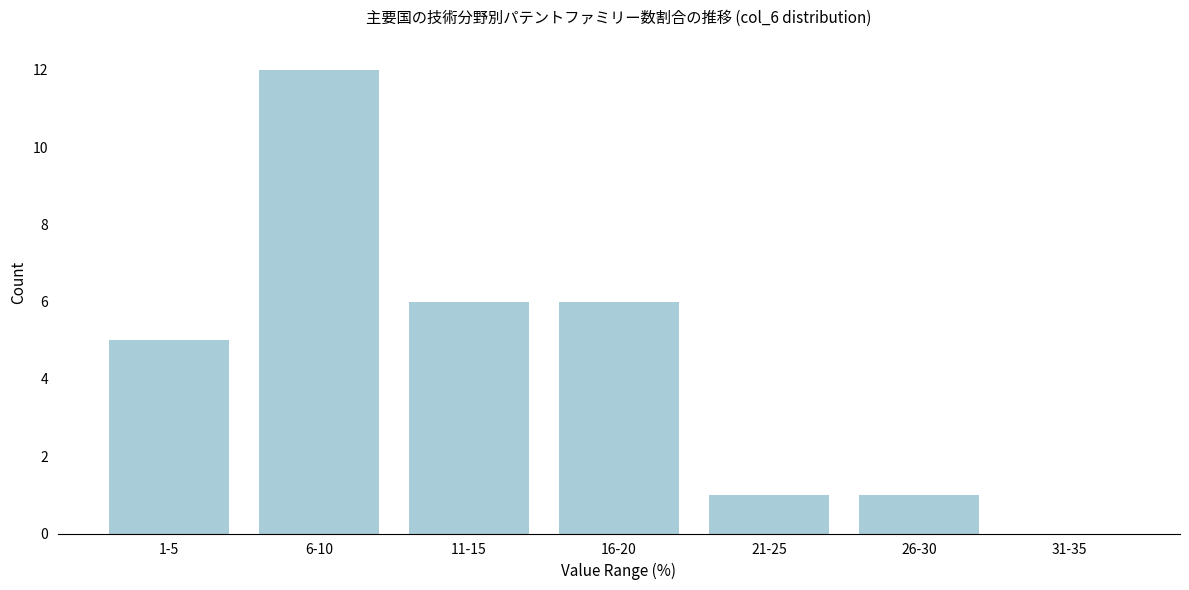

Reading left to right, what are all the values shown in this chart?

1-5=5	6-10=12	11-15=6	16-20=6	21-25=1	26-30=1	31-35=0